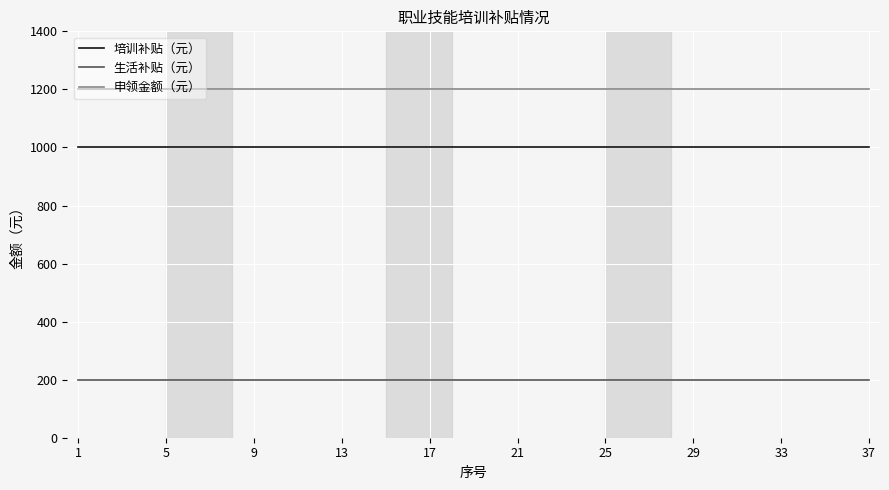

What is the sum of all 生活补贴（元） values?

7400